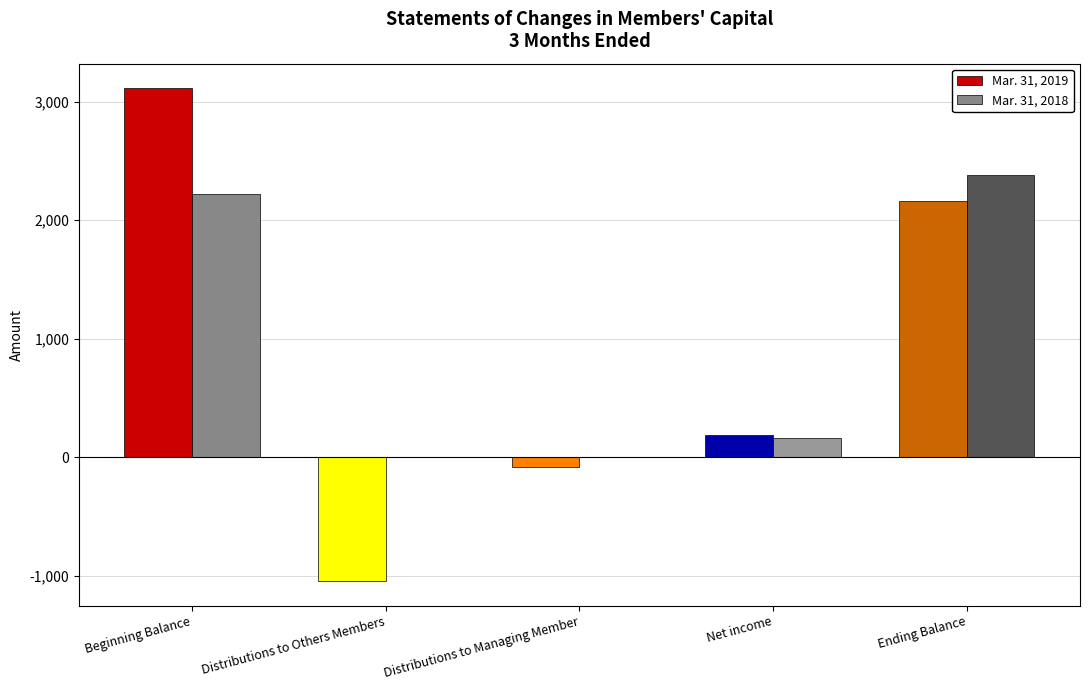

Which series has the widest spread of values?

Mar. 31, 2019